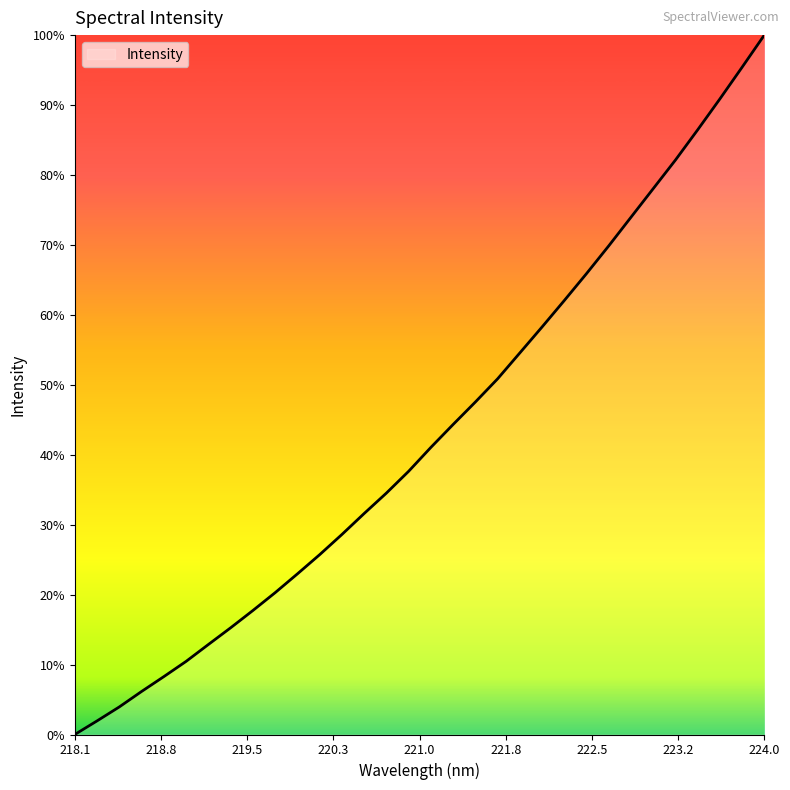

Is this an area chart (filled region under the line)?

Yes